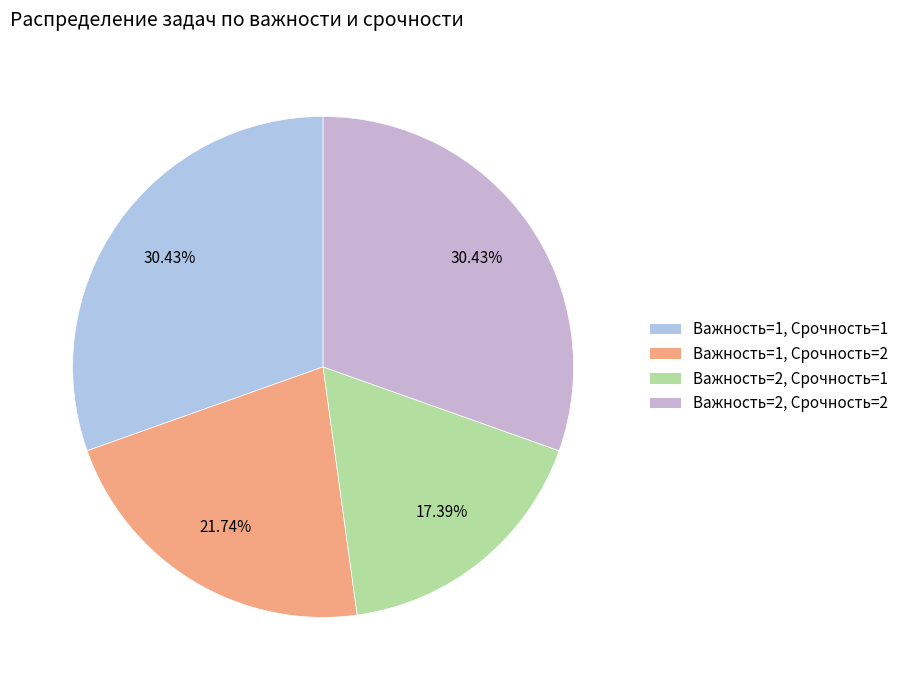

To the nearest percent, what portion does Важность=1, Срочность=1 represent?

30%